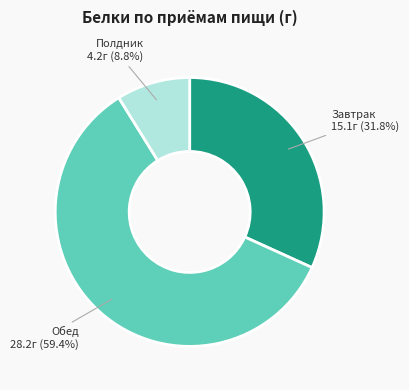

Is there any slice that represents more than half of the pie?

Yes